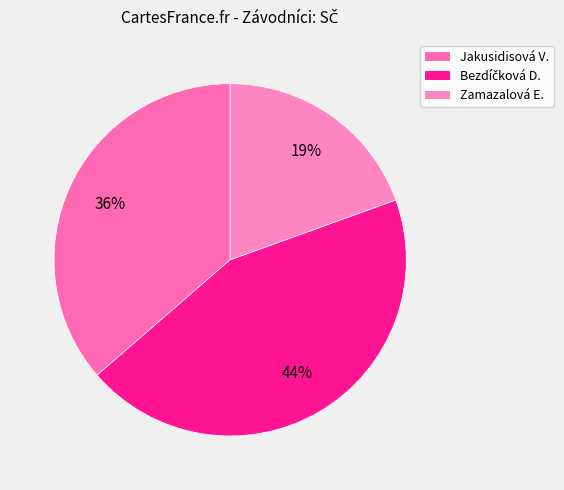

How many segments does this pie chart have?

3